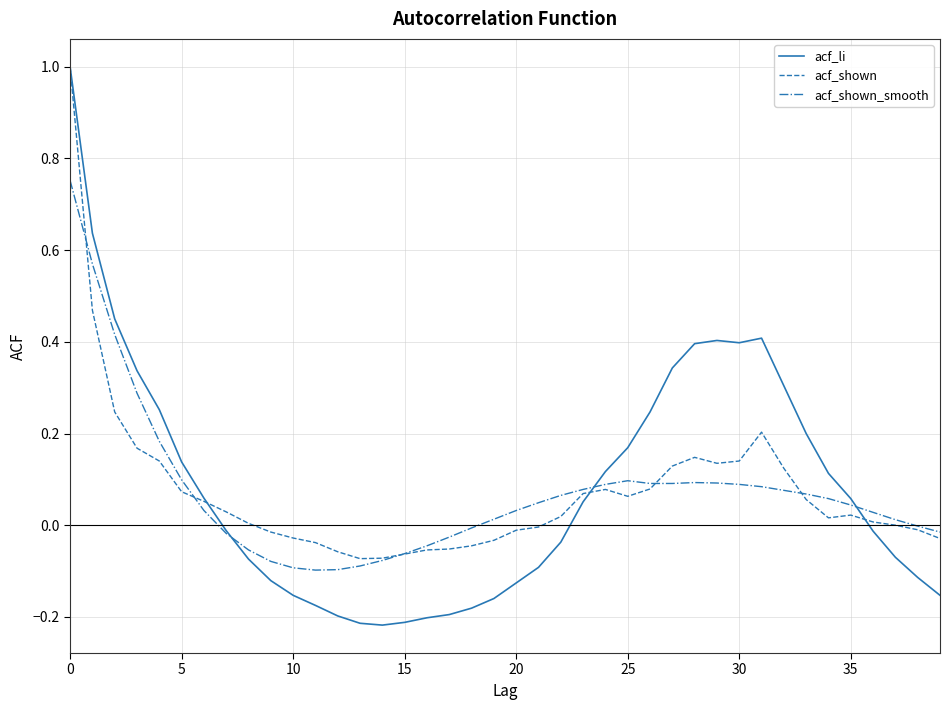

Which series has the largest range (max minus min)?

acf_li